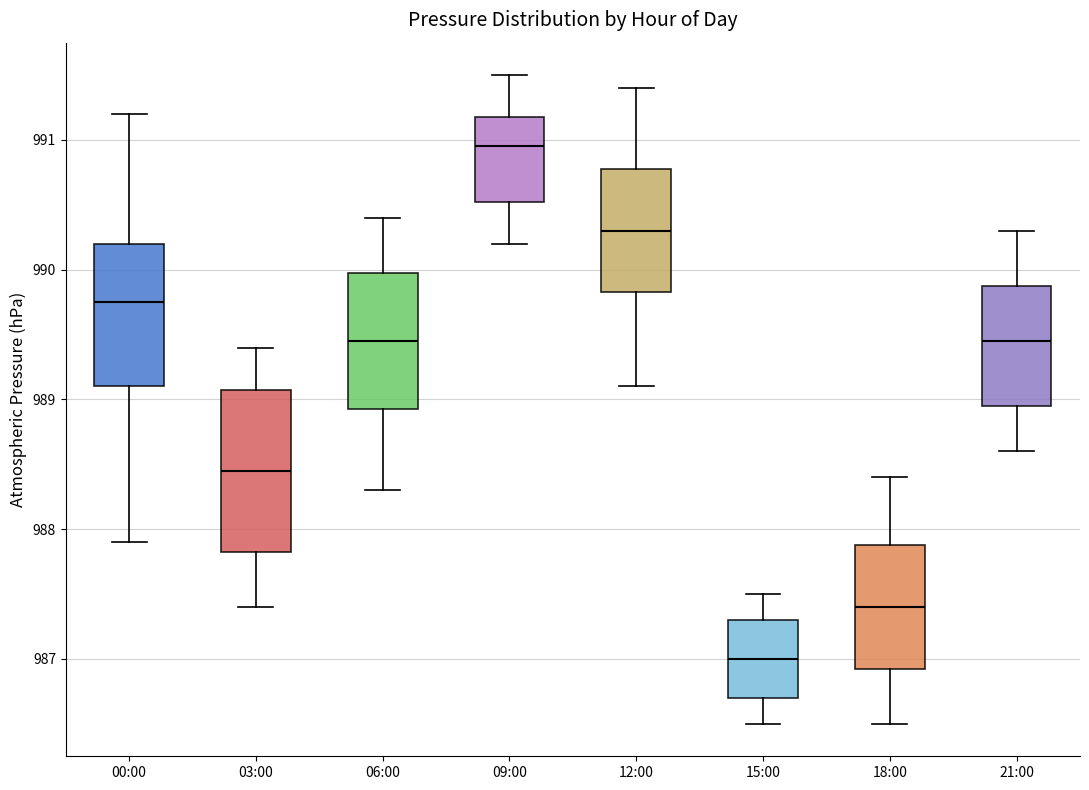

Reading left to right, transcribe this box plot: for each box, give where its median line is, the range the box spans, and where its two whiskers end, as read against the y-axis. The values are not printed on the chart, so give them approximately, as read against the axis.

00:00: median 989.8, box 989.1 to 990.2, whiskers 987.9 to 991.2
03:00: median 988.5, box 987.8 to 989.1, whiskers 987.4 to 989.4
06:00: median 989.5, box 988.9 to 990.0, whiskers 988.3 to 990.4
09:00: median 991.0, box 990.5 to 991.2, whiskers 990.2 to 991.5
12:00: median 990.3, box 989.8 to 990.8, whiskers 989.1 to 991.4
15:00: median 987.0, box 986.7 to 987.3, whiskers 986.5 to 987.5
18:00: median 987.4, box 986.9 to 987.9, whiskers 986.5 to 988.4
21:00: median 989.5, box 989.0 to 989.9, whiskers 988.6 to 990.3